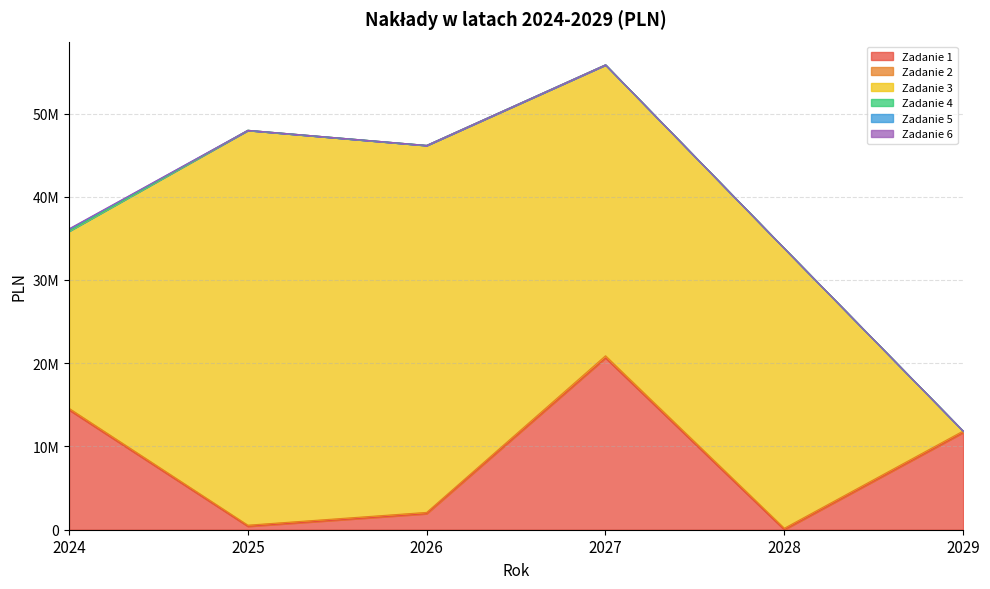

How many categories are shown in the chart?

6